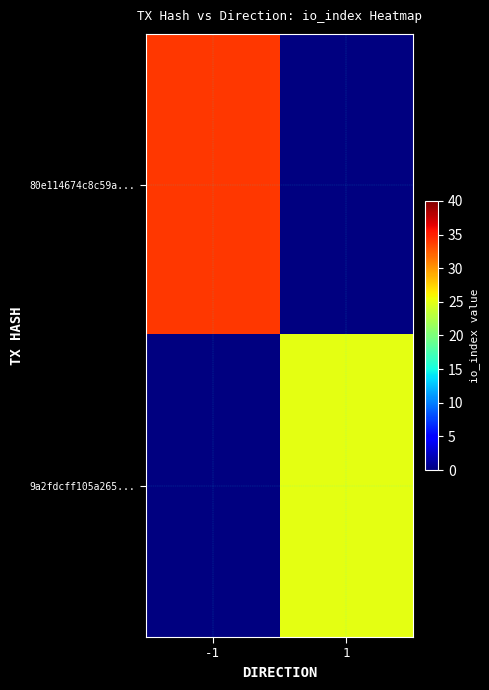

Which series changed the most between -1 and 1?

80e114674c8c59a...